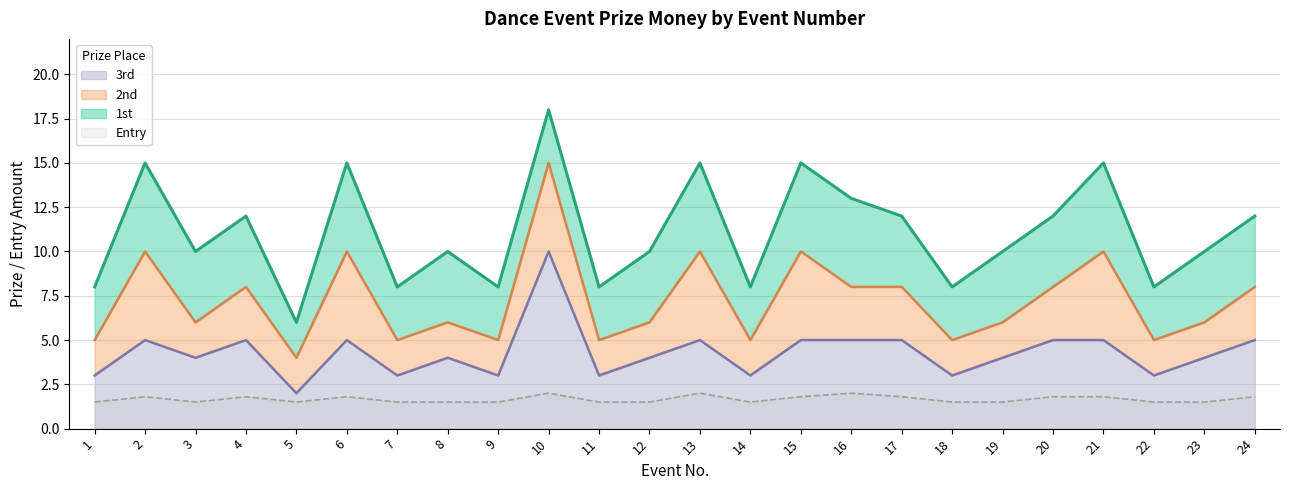

Which has a higher value, 6 or 13?

6